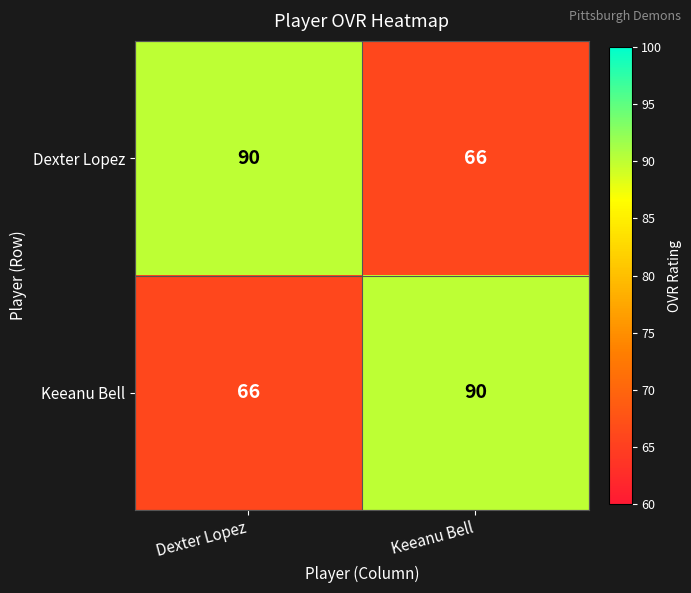

Reading left to right, extract all data points from this chart.

Dexter Lopez: 90	66
Keeanu Bell: 66	90